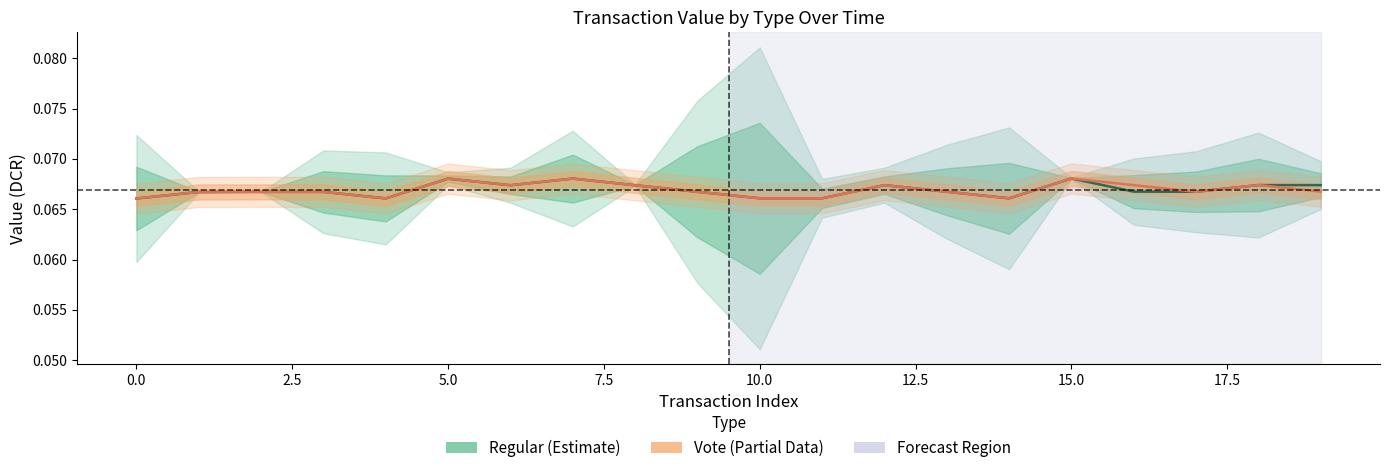

True or false: Regular and Vote intersect in this chart.

False